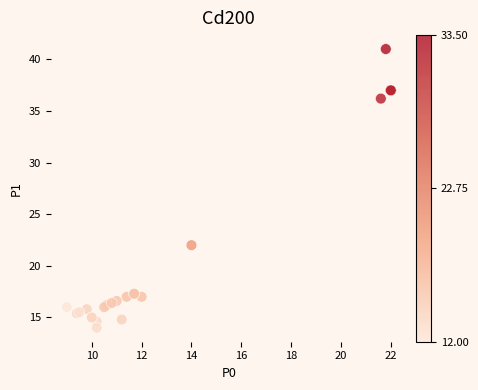

What Y value in the scatter plot is closest to 27?

22.0